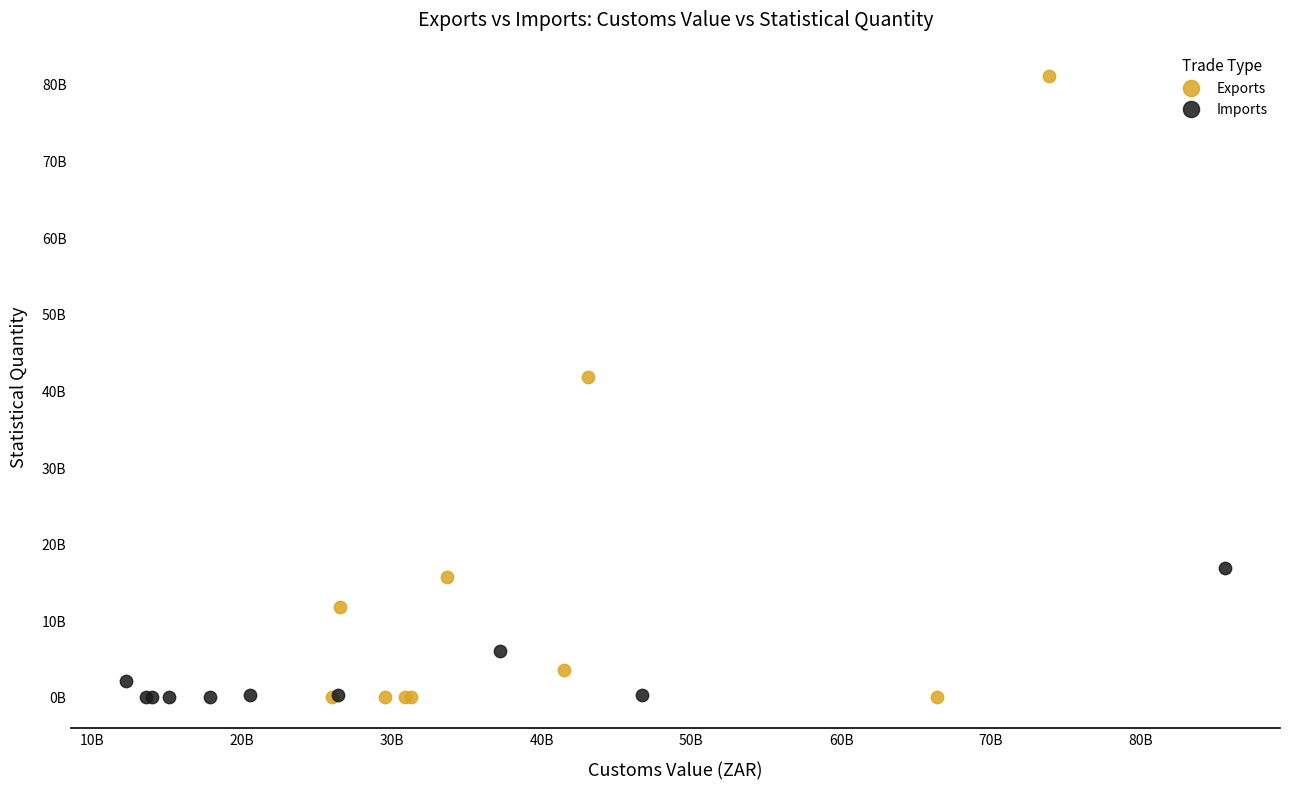

Which series reaches the maximum Y coordinate?

Exports